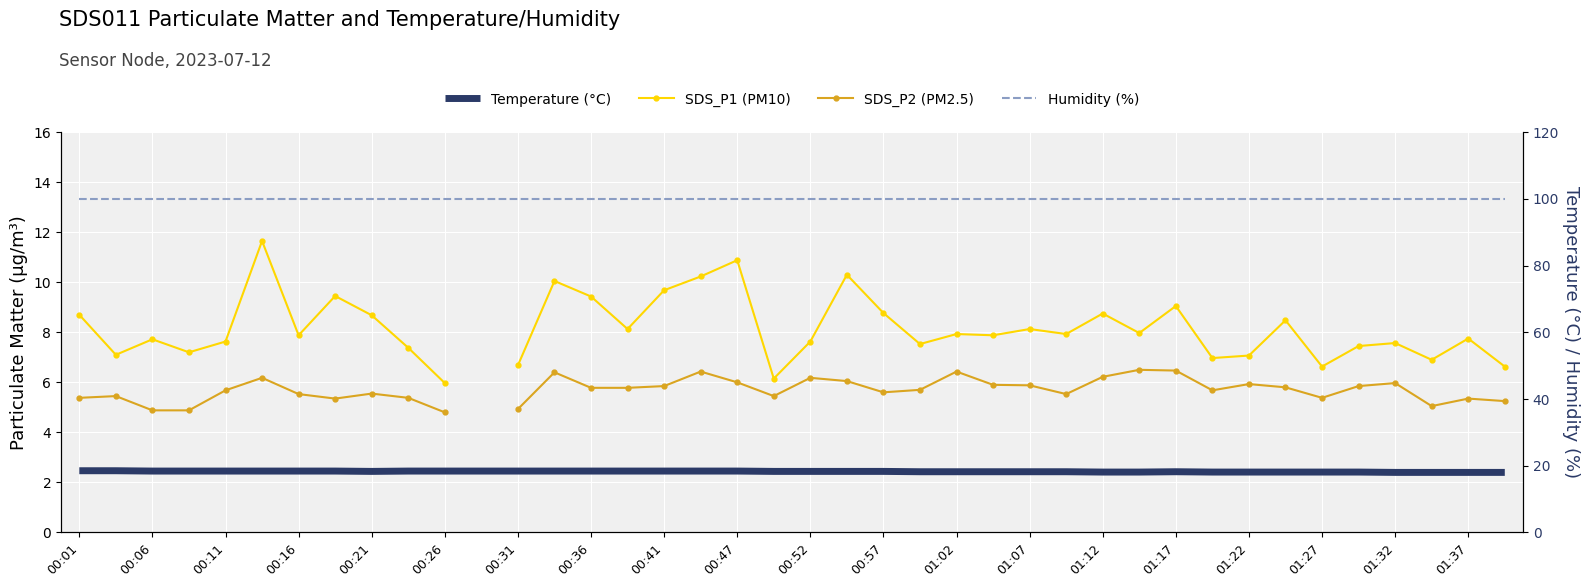

What is the highest value of the Humidity (%) series?

99.9